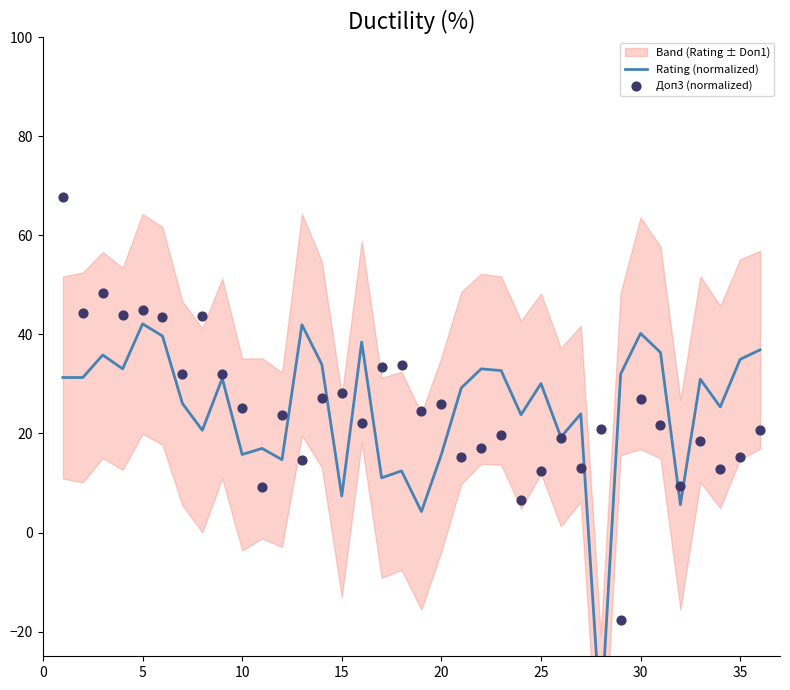

Which series has the largest Y range (max minus min)?

Доп3 (normalized)